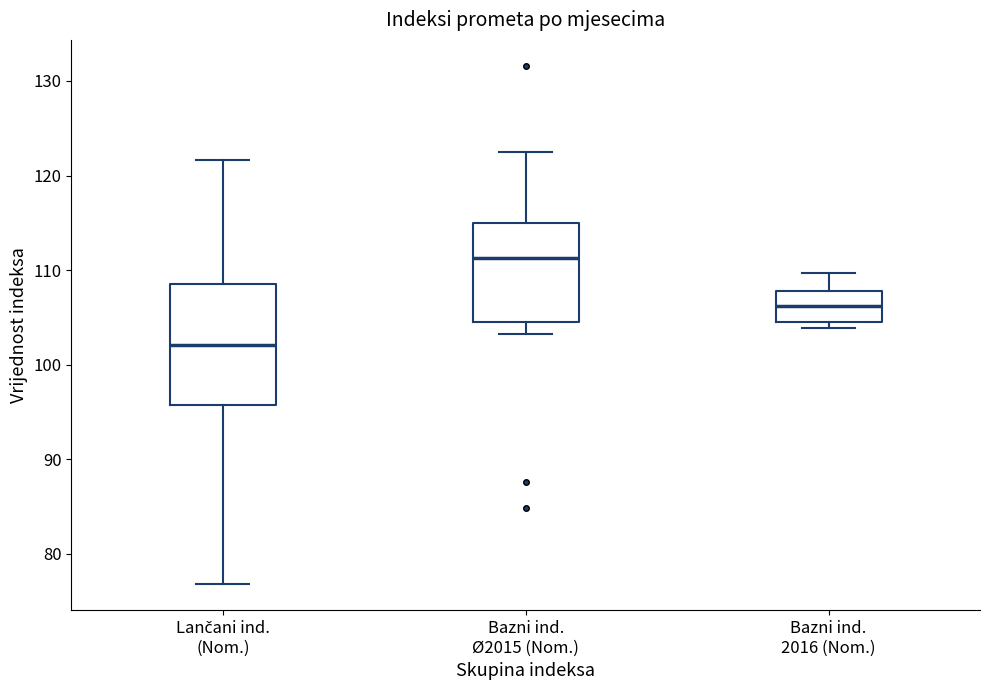

Which box's median line is the lowest?

Lančani ind. (Nom.)